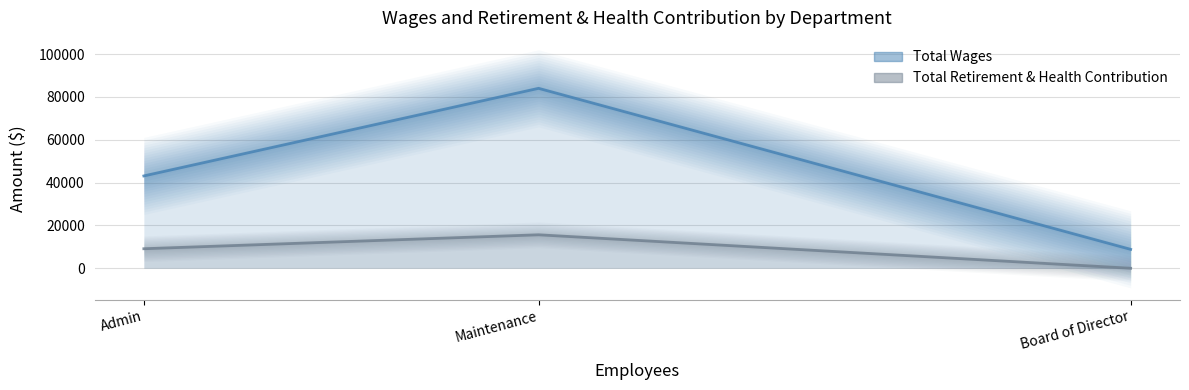

Rank the categories by Total Wages value from lowest to highest.

Board of Director, Admin, Maintenance